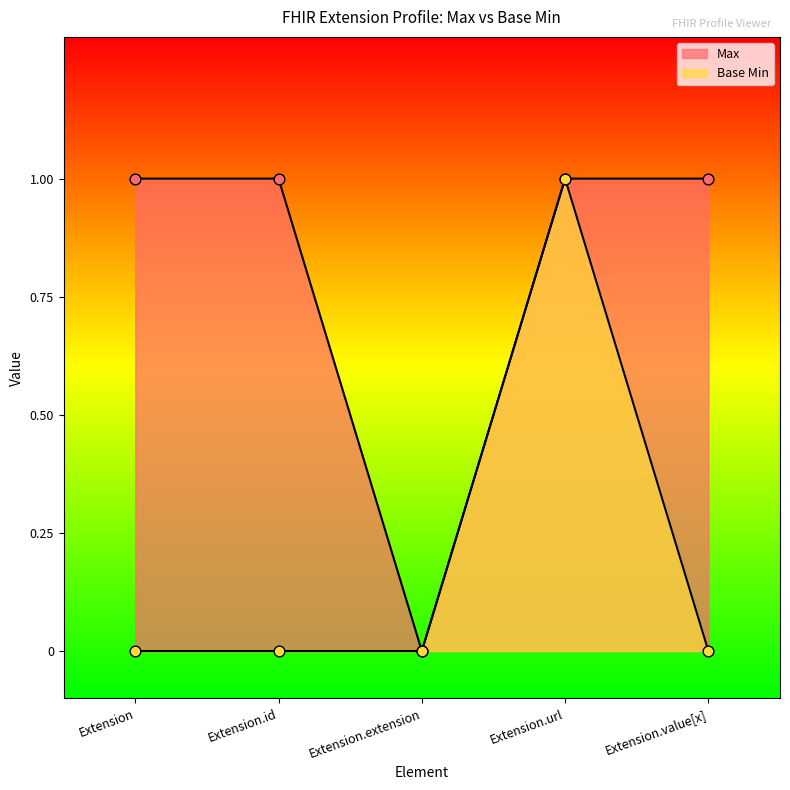

Which series contains the highest Y value?

Max